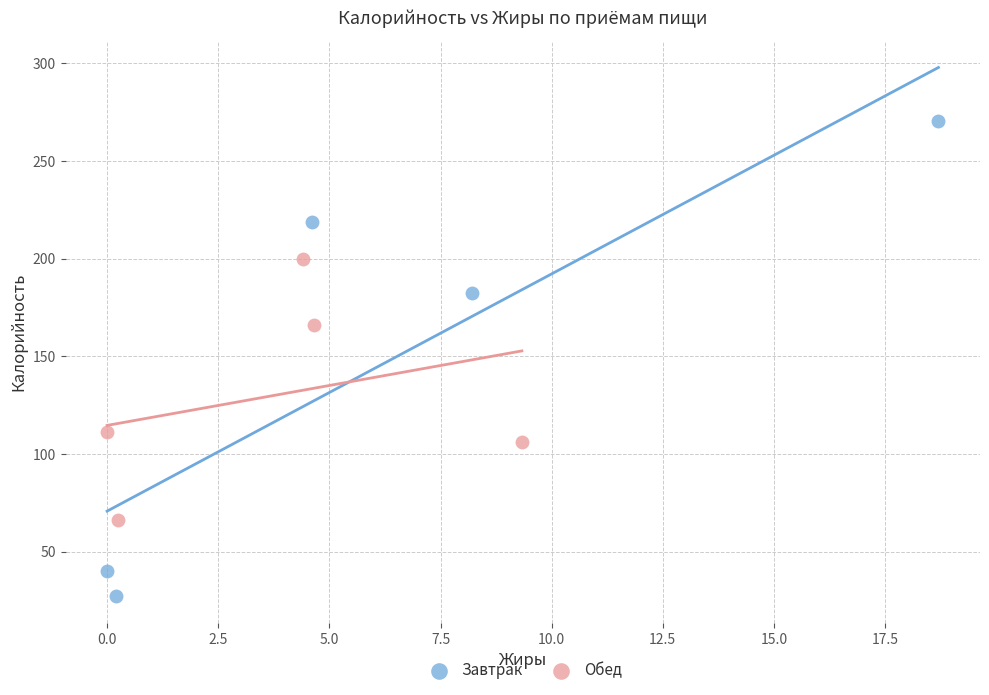

Which series has the largest Y range (max minus min)?

Завтрак